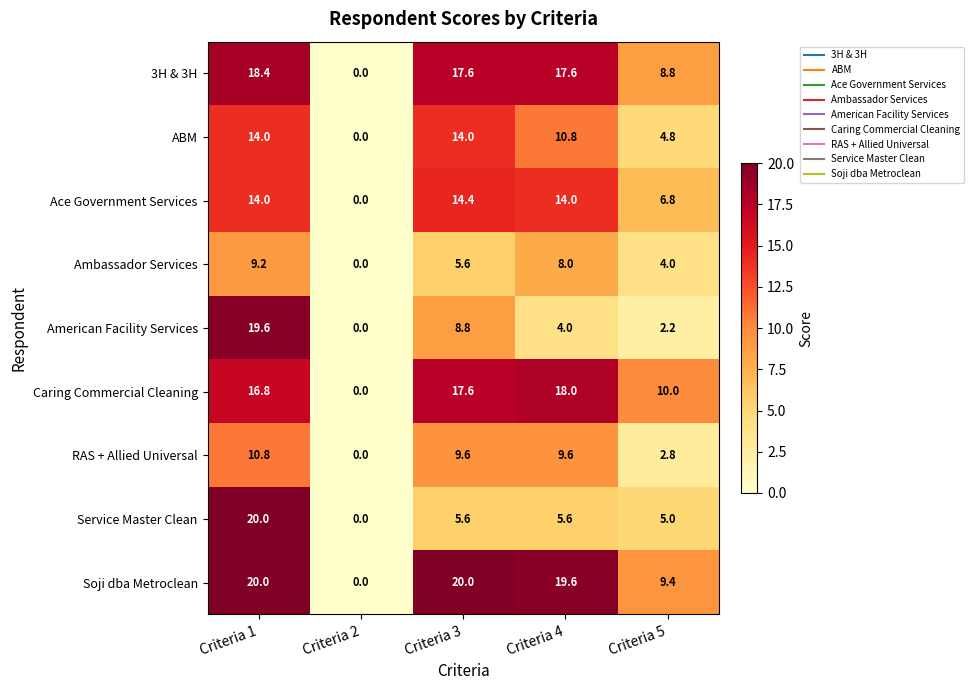

How many positive values does the 3H & 3H series have?

4